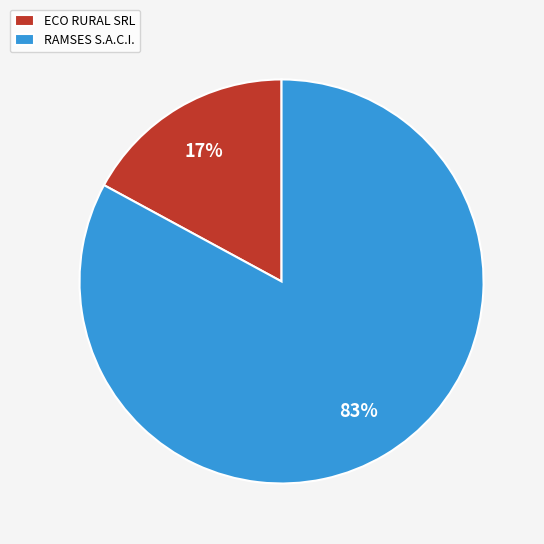

Which category has the biggest portion of the pie?

RAMSES S.A.C.I.